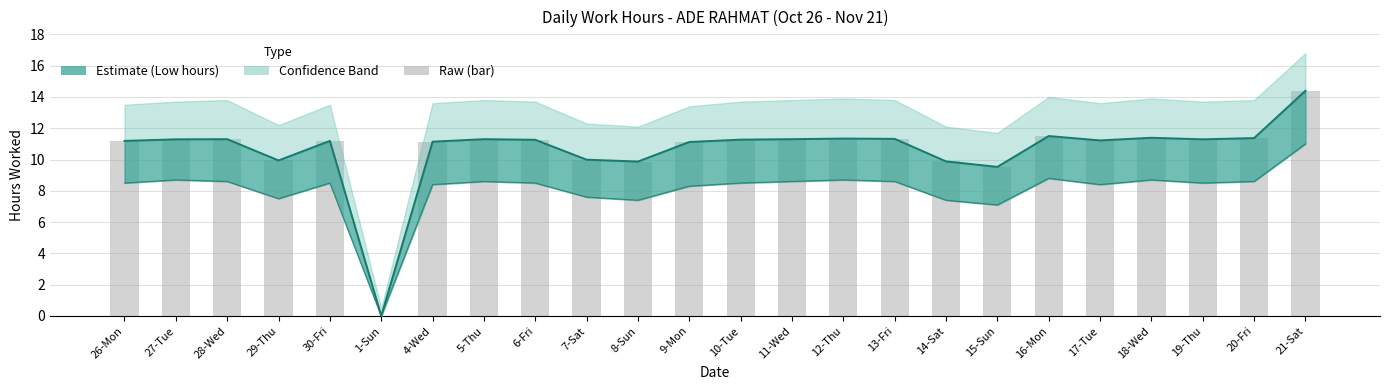

The value of Upper Band at 21-Sat is 25.1. True or false?

False